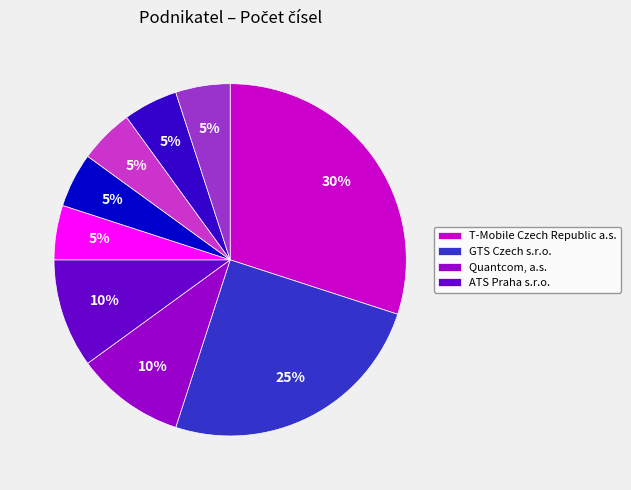

To the nearest percent, what is the difference between the largest and smallest slice percentages?

25%